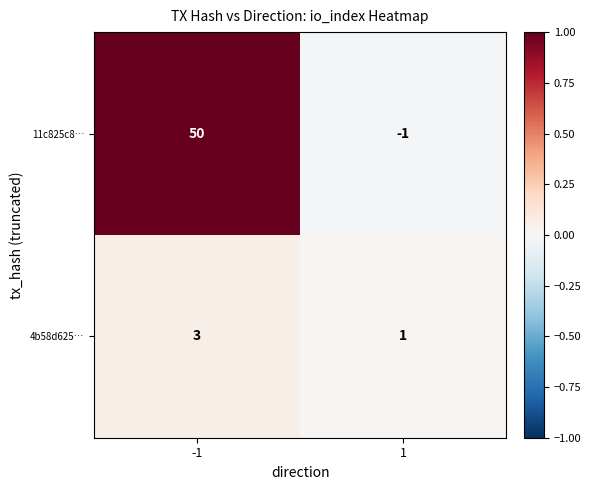

Reading left to right, what are all the values shown in this chart?

11c825c8…: 50	-1
4b58d625…: 3	1